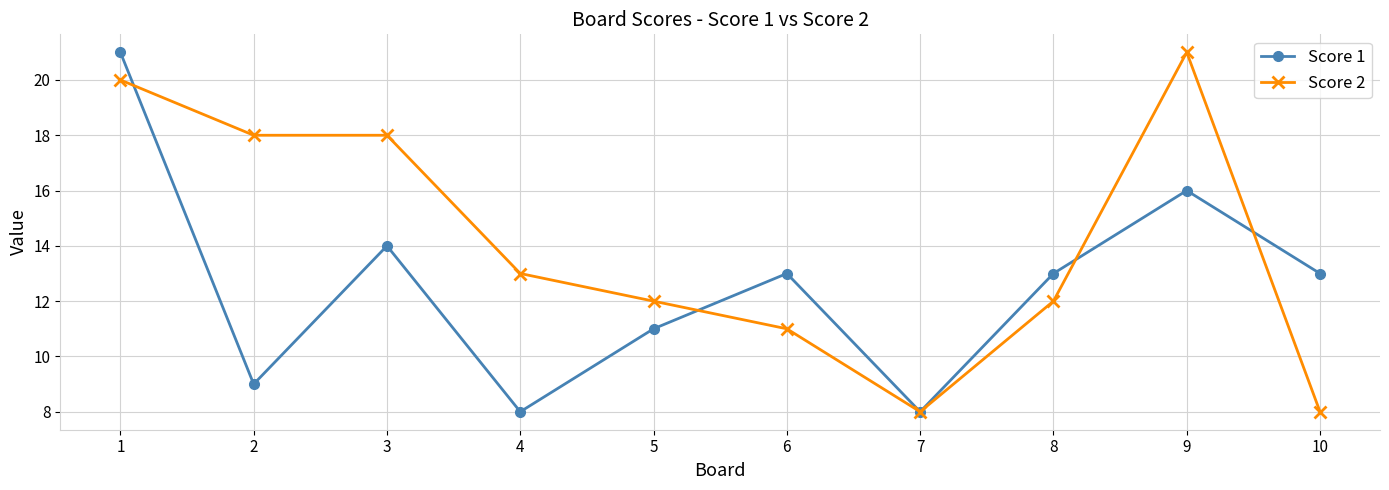

What is the value of the Score 1 point at the 7th from the left?

8